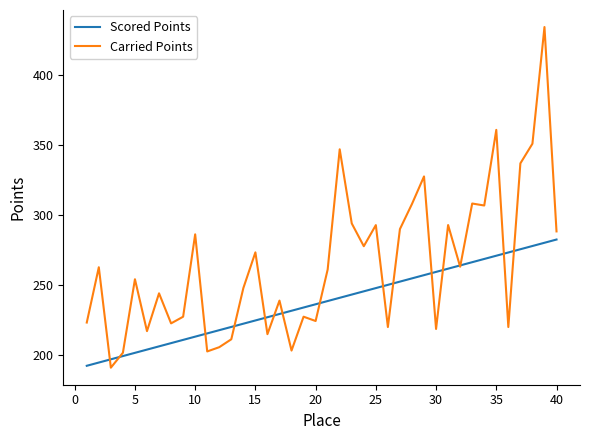

Which series has the largest range (max minus min)?

Carried Points